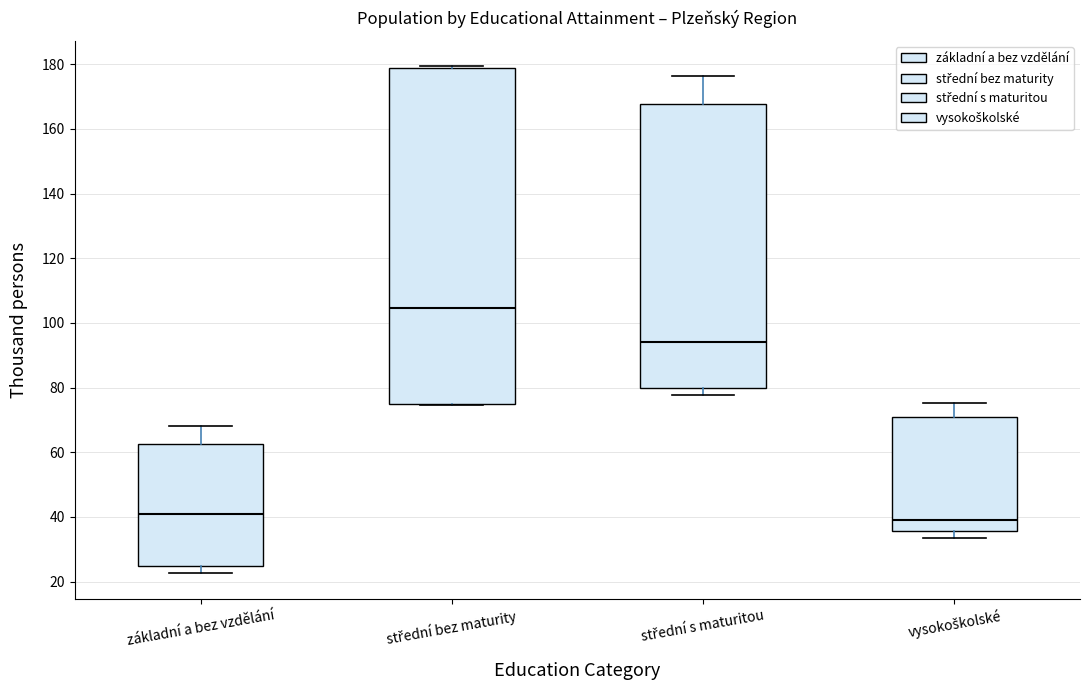

Where does the median line of the box for střední bez maturity sit on the y-axis? The values are not printed on the chart, so give them approximately, as read against the axis.

104